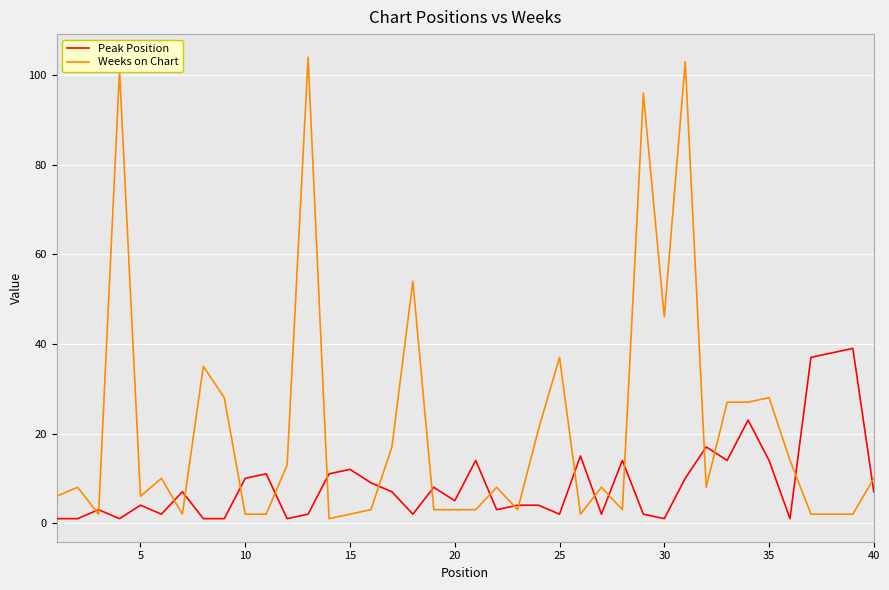

Which series has the largest range (max minus min)?

Weeks on Chart